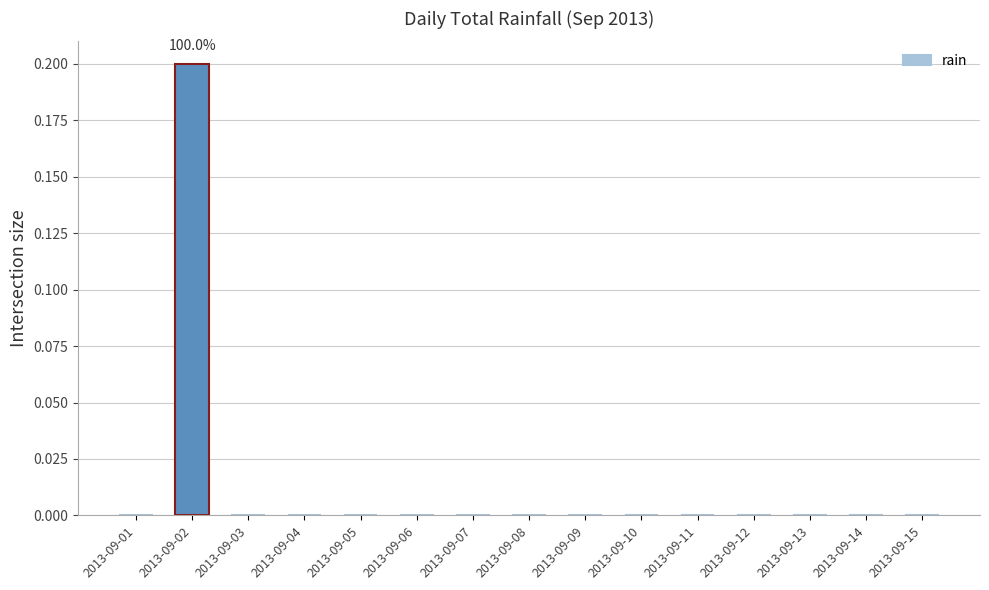

Which label corresponds to the largest value in the chart?

2013-09-02